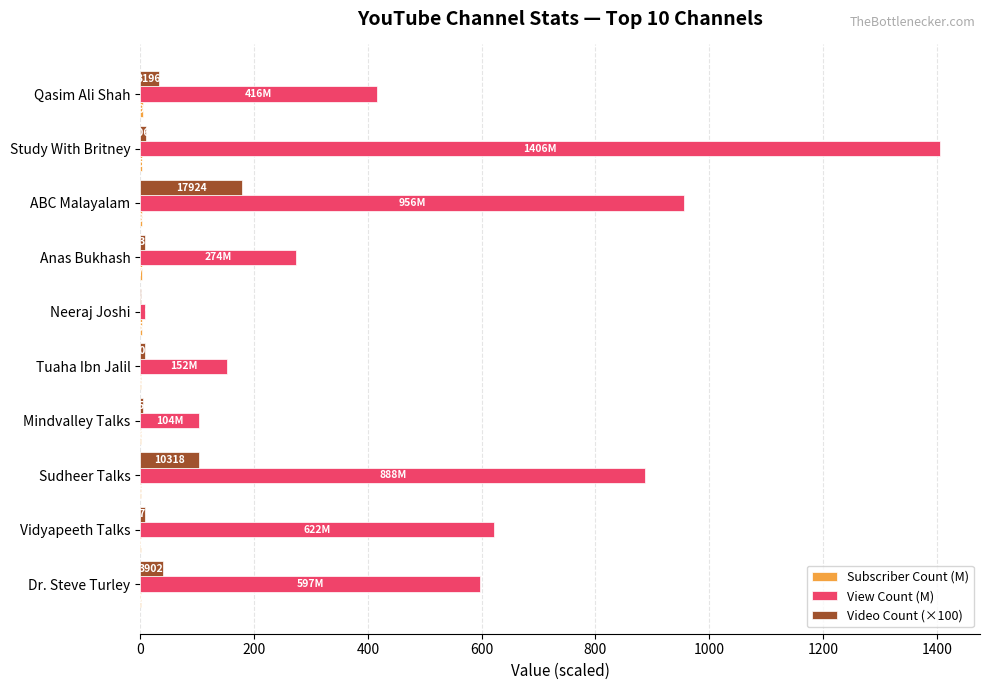

Where is Video Count (×100) nearest to the value 89?

Sudheer Talks